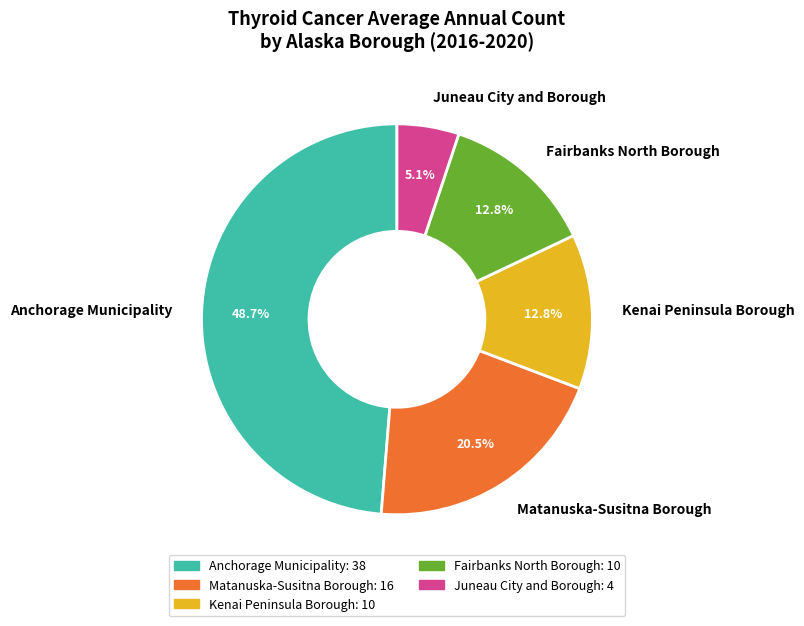

What is the largest slice in the pie chart?

Anchorage Municipality